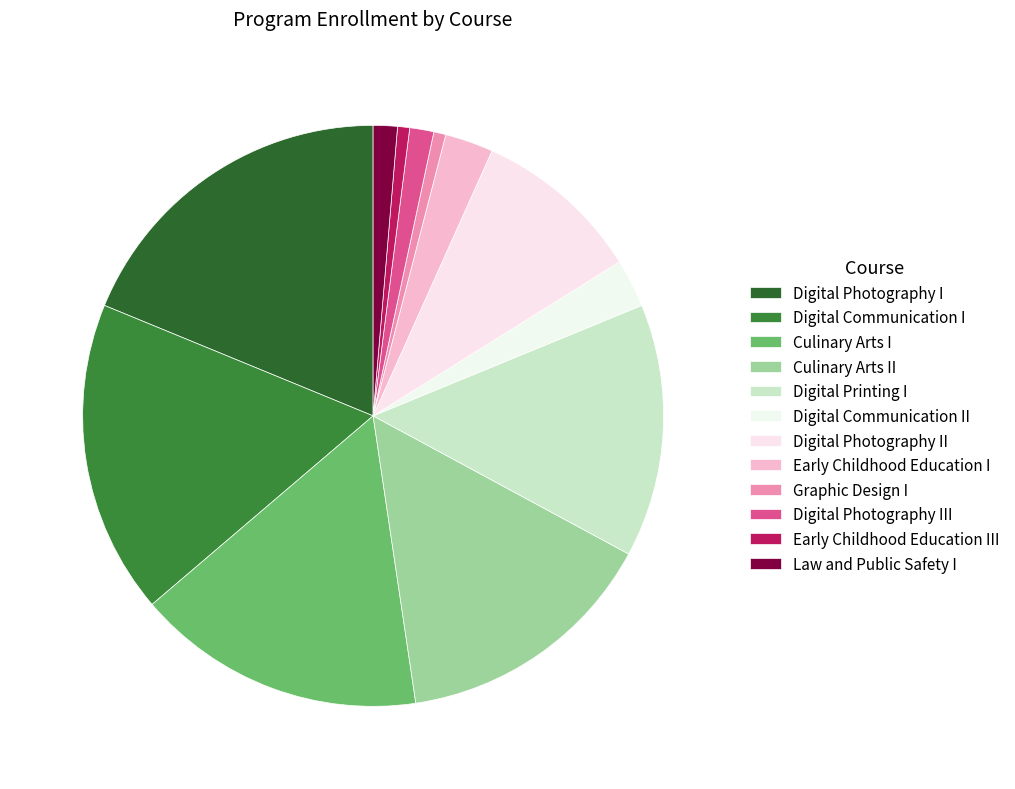

How many slices are in this pie chart?

12